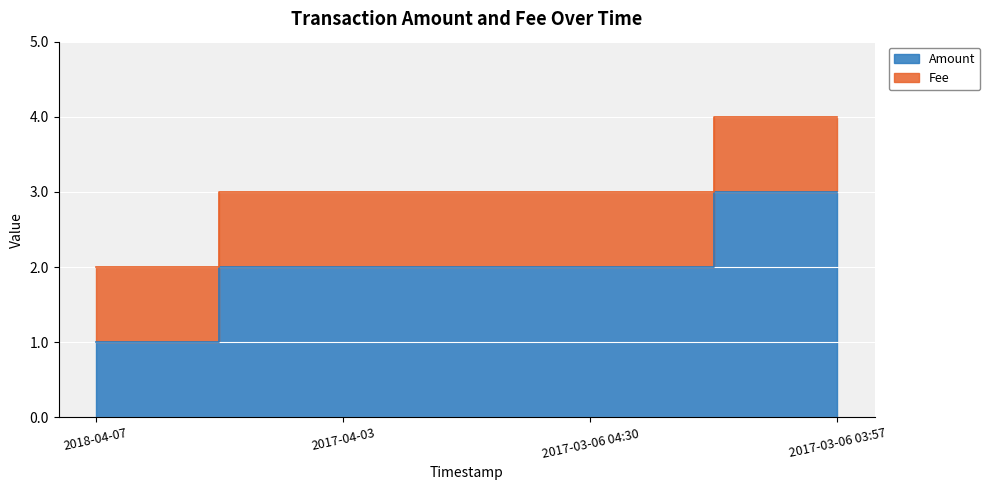

Read the value at 2018-04-07.

1